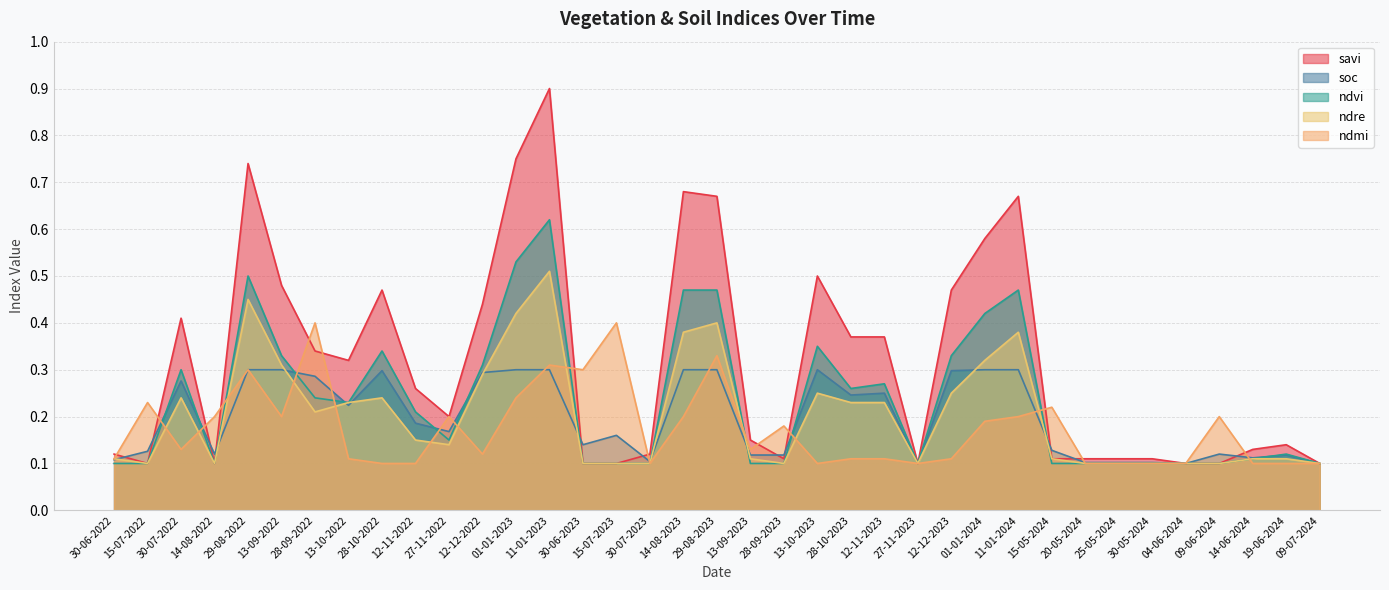

How many distinct data groups are displayed?

5